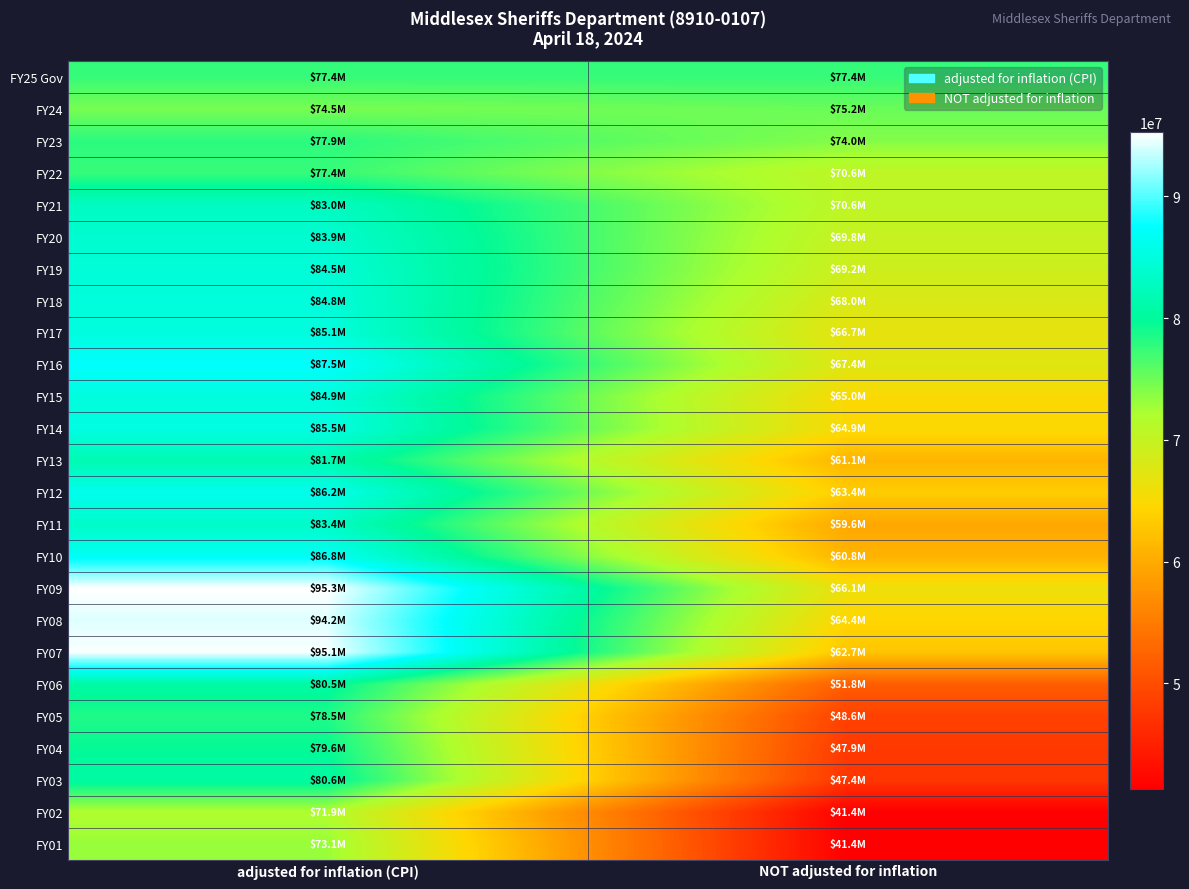

At how many categories does at least one series exceed 82964689?

1